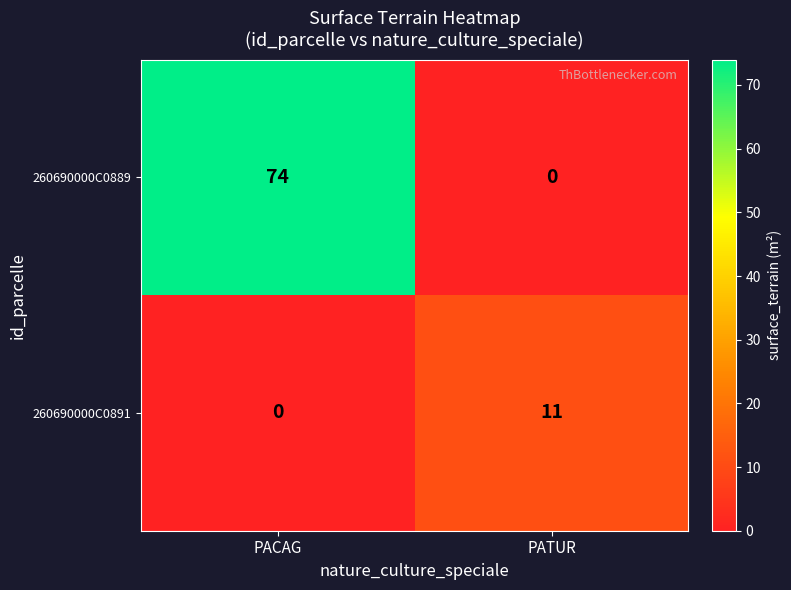

How many data points does each series have?

2